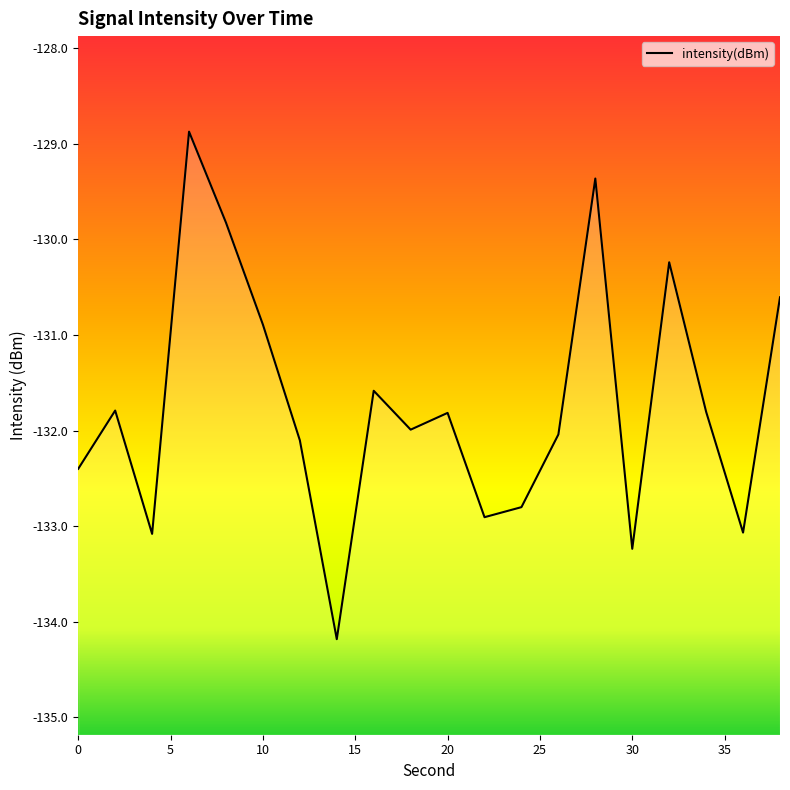

True or false: the data shows -133.2 at 30.

True